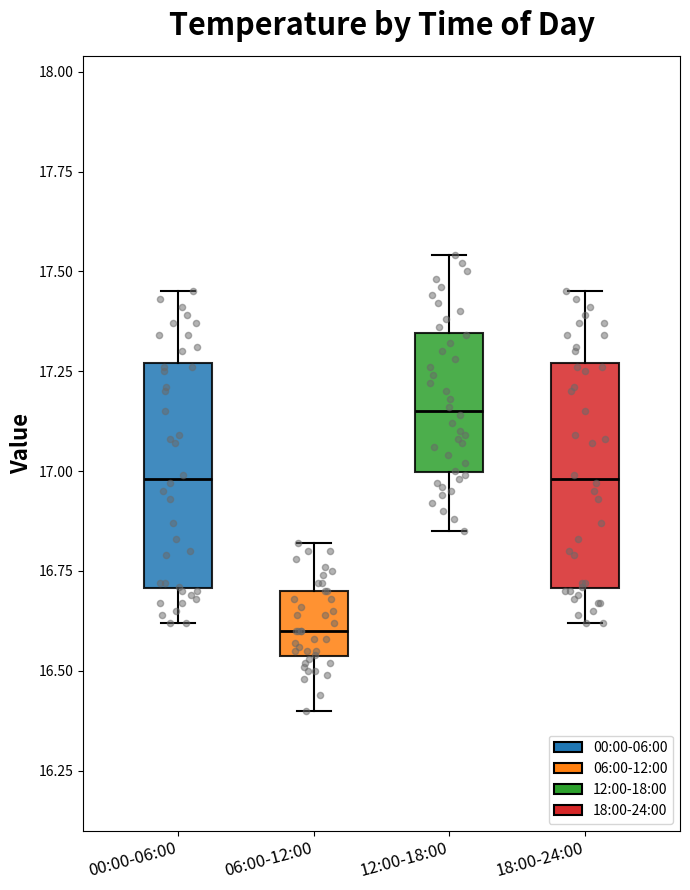

Where is the lower edge of the box for 12:00-18:00 on the y-axis? The values are not printed on the chart, so give them approximately, as read against the axis.

17.00